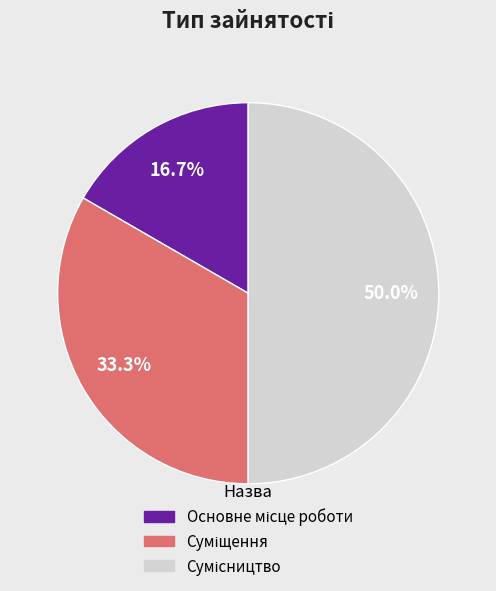

What is the change in value from Суміщення to Сумісництво?

+1